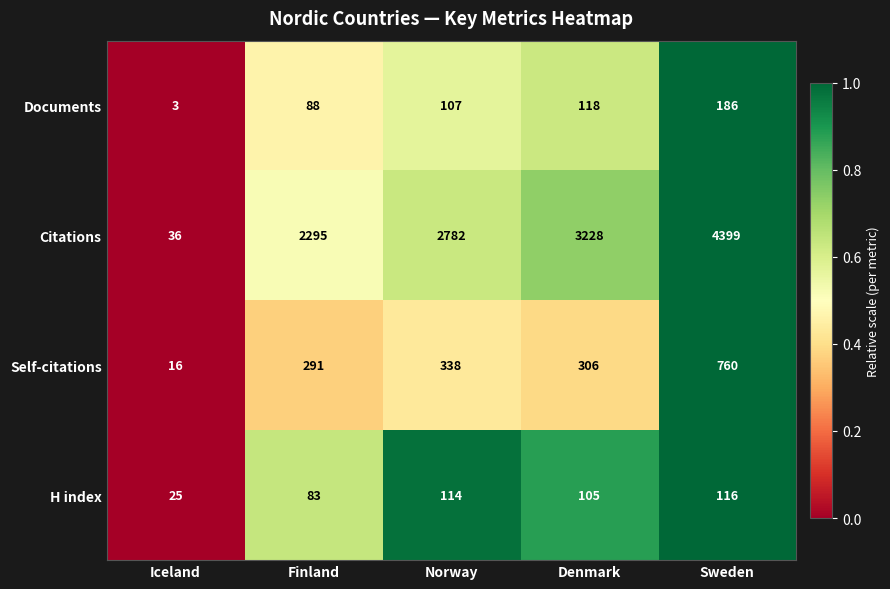

Which series has the largest range (max minus min)?

Citations